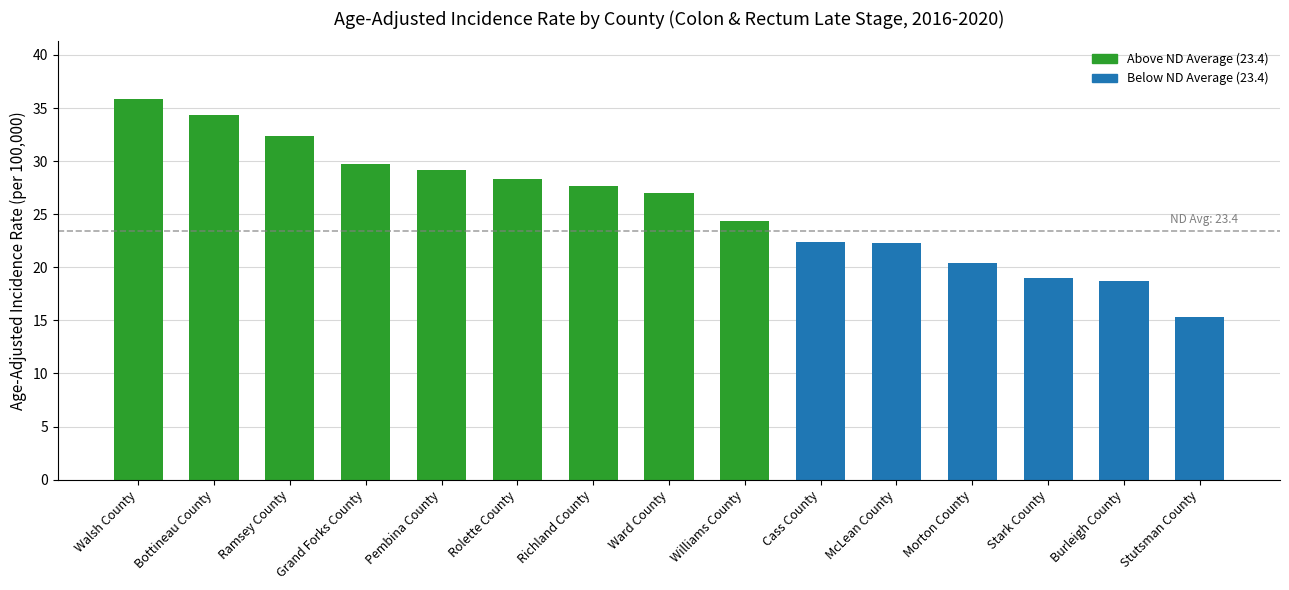

How many values are below 27?

7